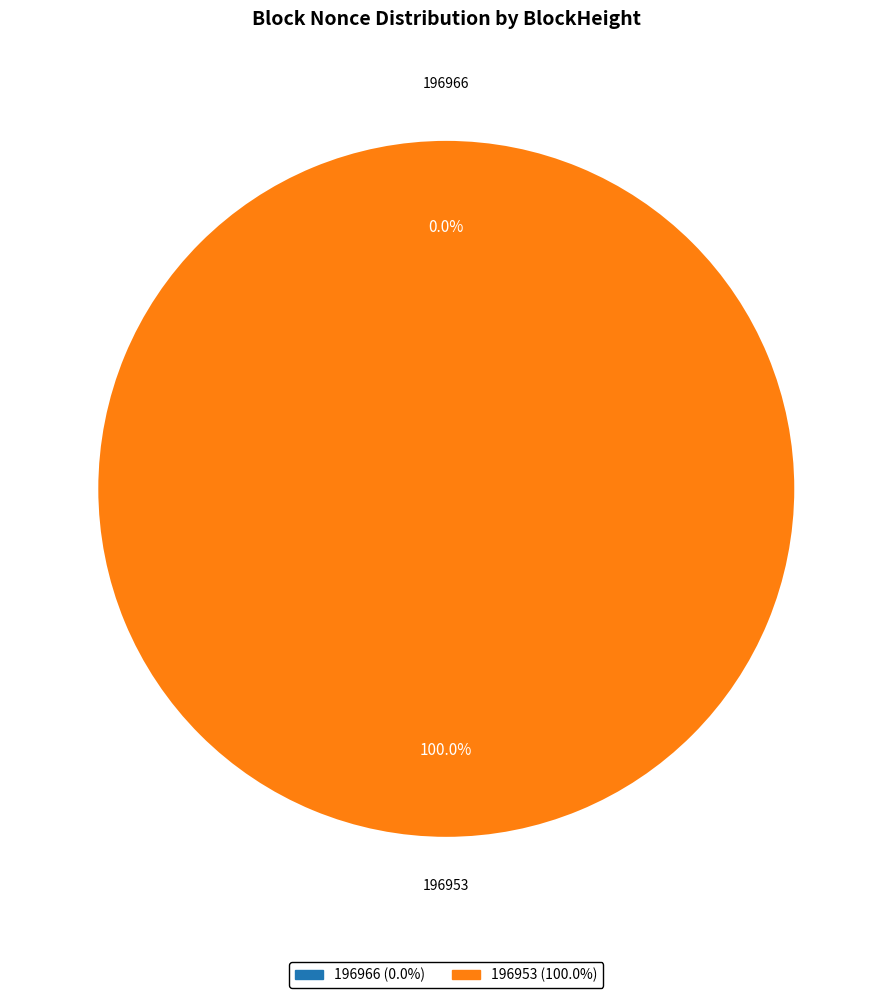

To the nearest percent, what is the average slice percentage?

50%